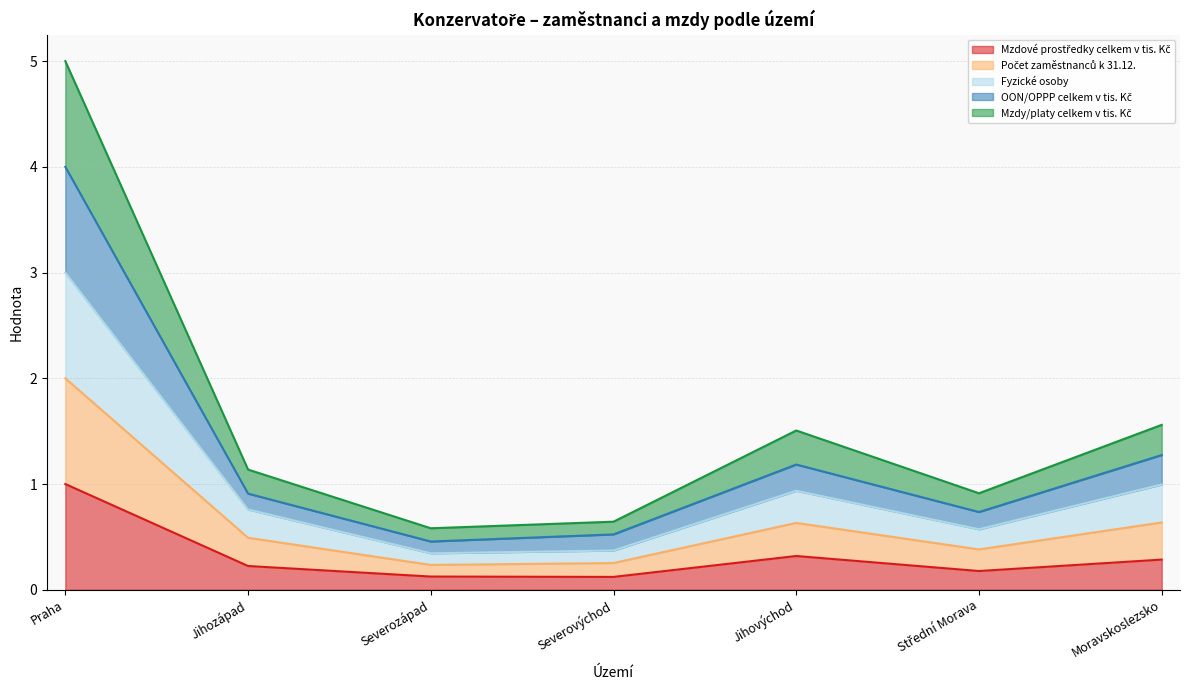

At which category is the sum across all series the highest?

Praha